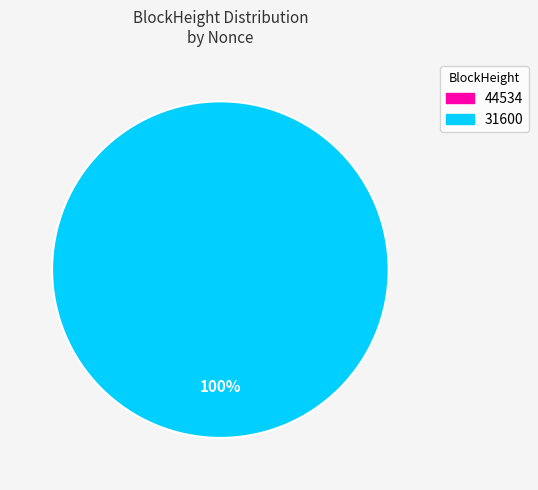

Is there a majority slice in this chart?

Yes